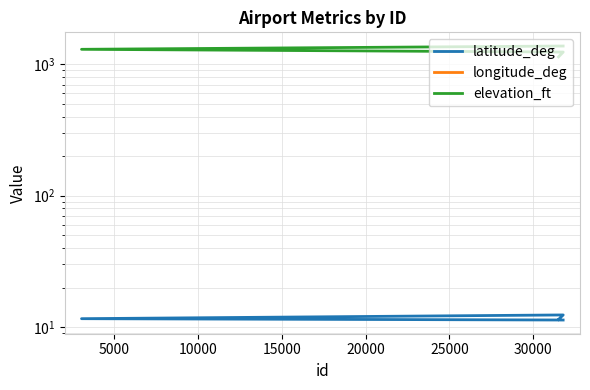

What is the value of the elevation_ft point at the 3rd from the left?

1301.0